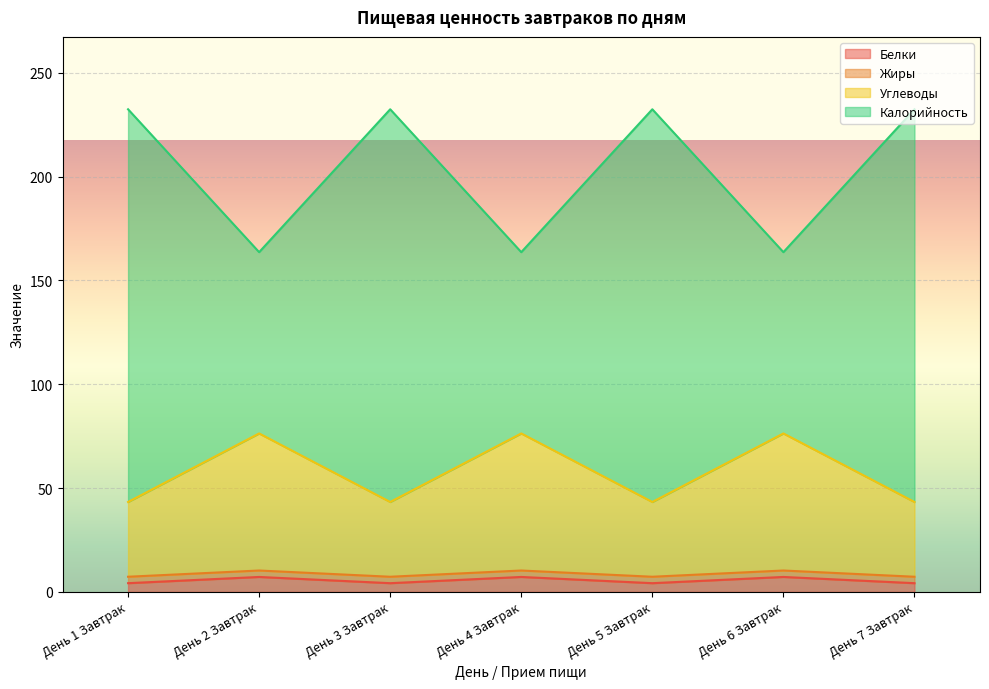

What is the label of the 4th point from the right?

День 4 Завтрак